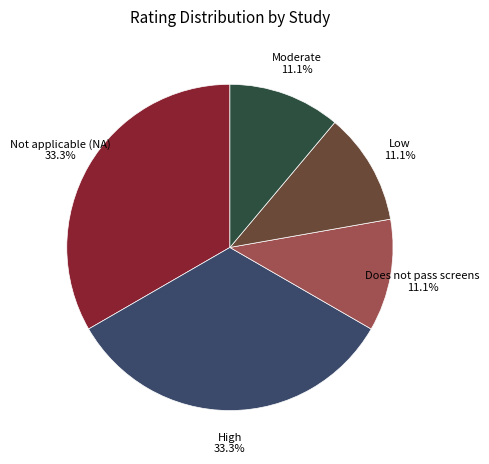

To the nearest percent, what is the difference between the largest and smallest slice percentages?

22%